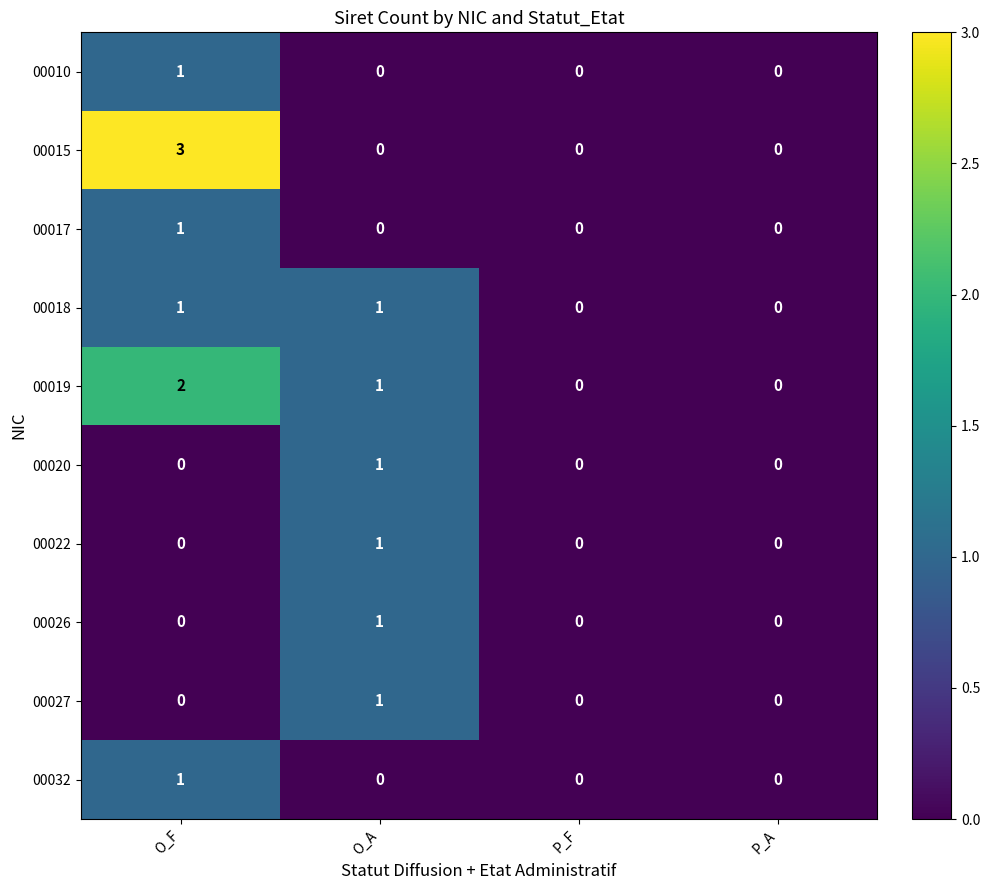

True or false: 00019 has a value of 1 at O_A.

True